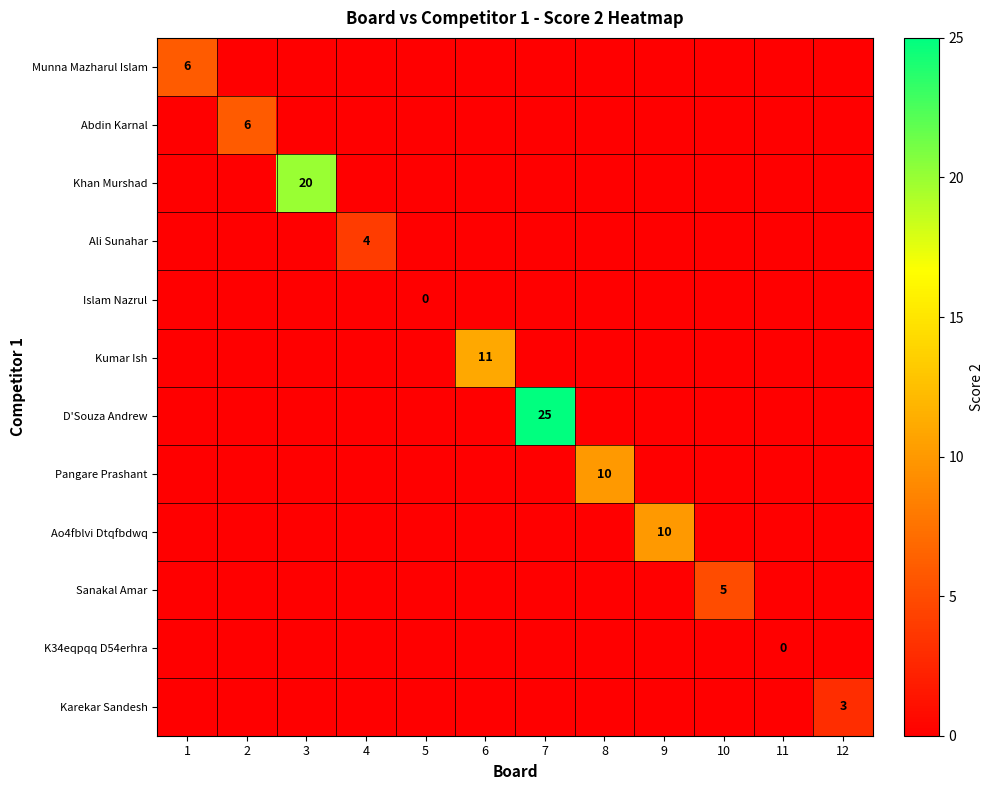

How many Pangare Prashant values are between 0 and 1?

11